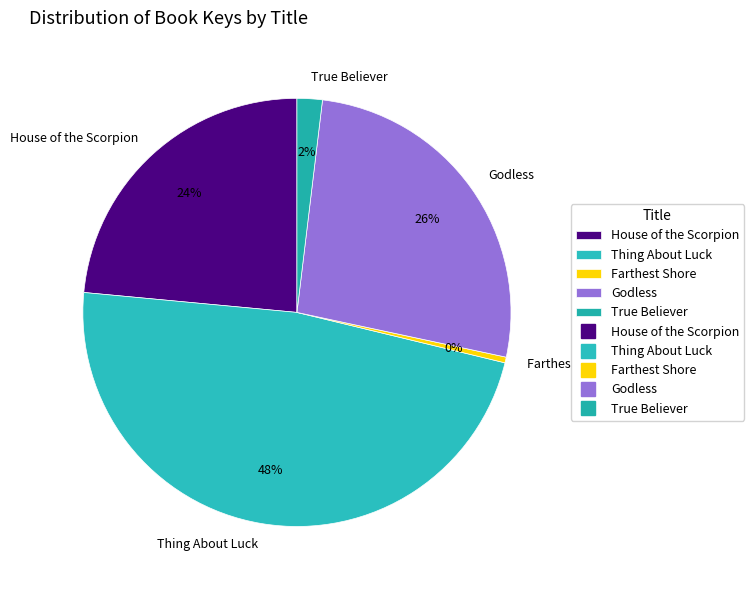

Which has a higher value, Godless or Thing About Luck?

Thing About Luck